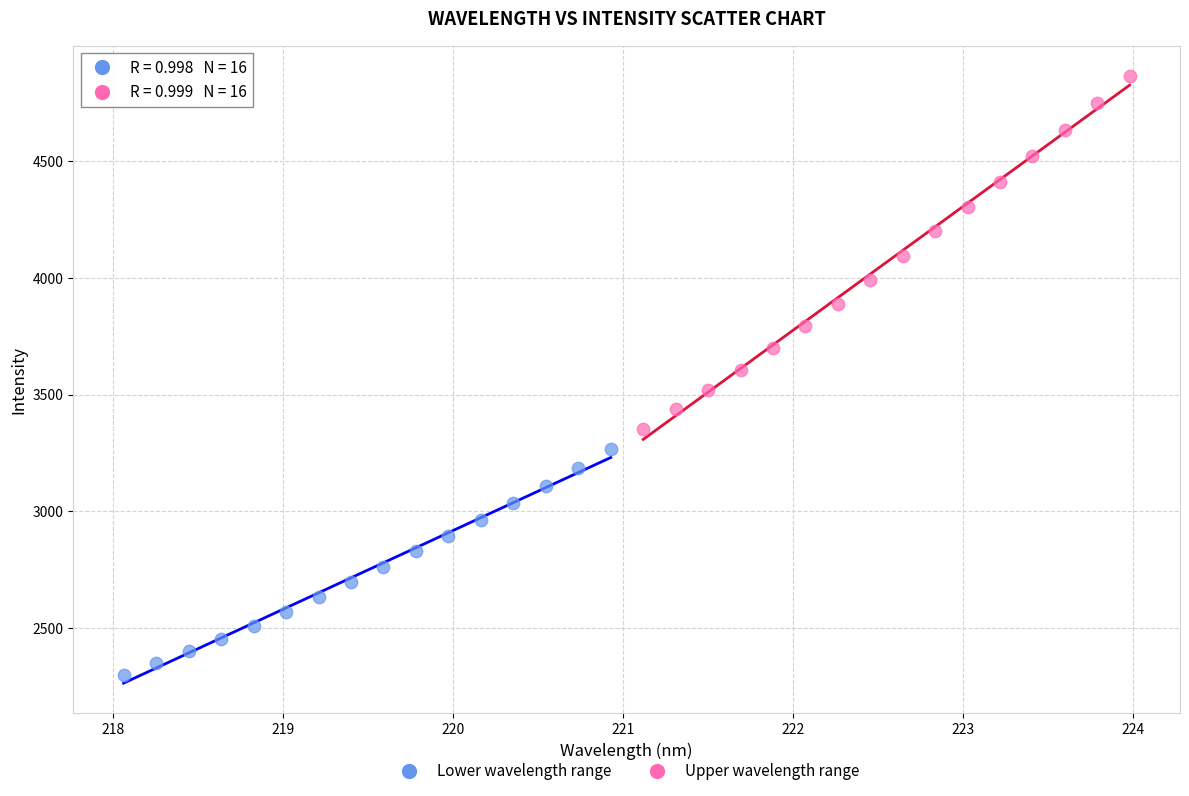

Which series contains the lowest Y value?

Lower wavelength range